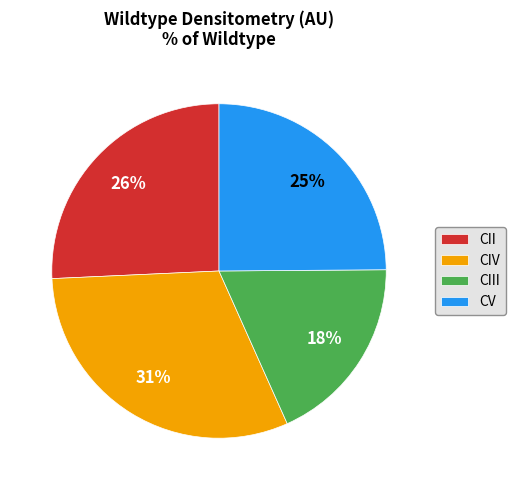

Does CIV represent more than half of the total?

No